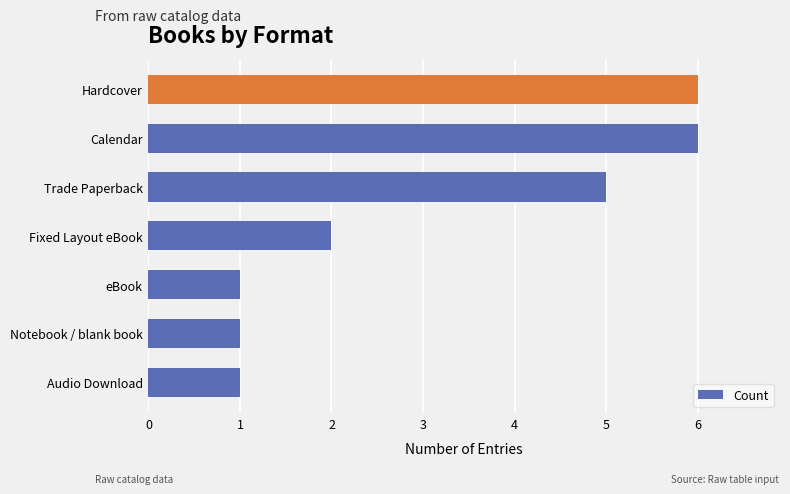

Reading top to bottom, transcribe all the data shown in this chart.

6	6	5	2	1	1	1